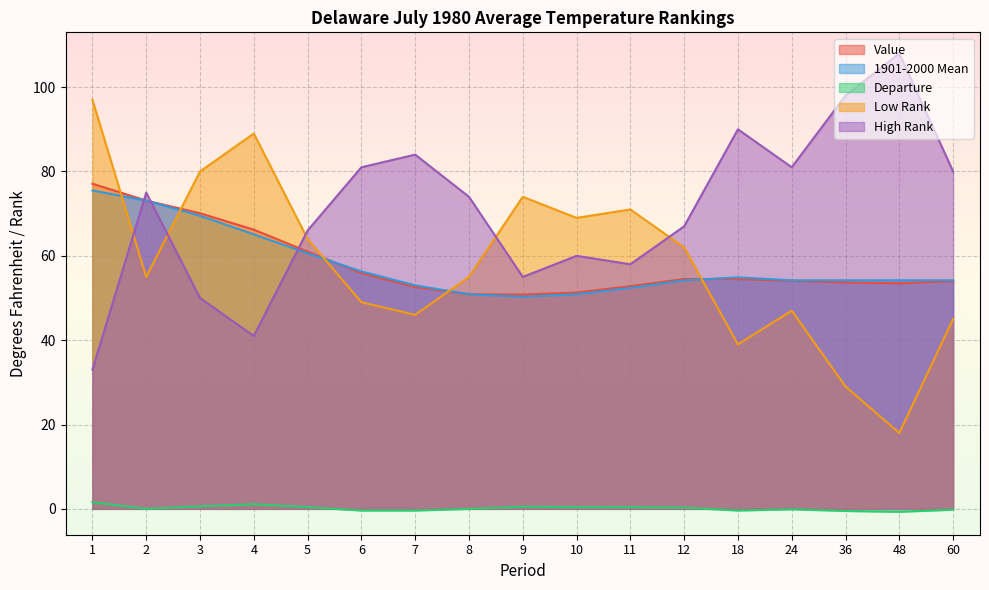

Is it true that High Rank equals 66.0 at 5?

True